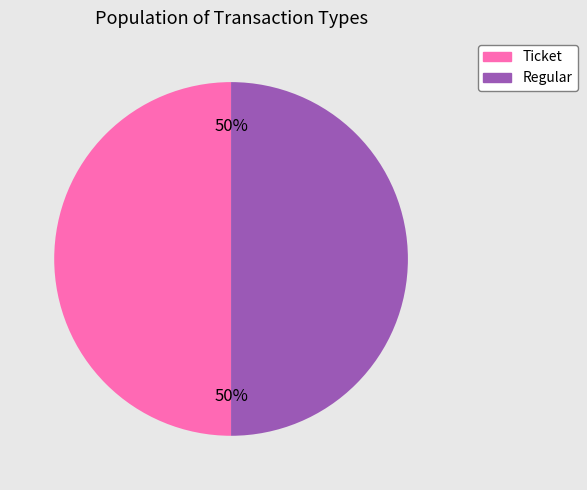

Is the sum of Ticket and Regular greater than half?

Yes